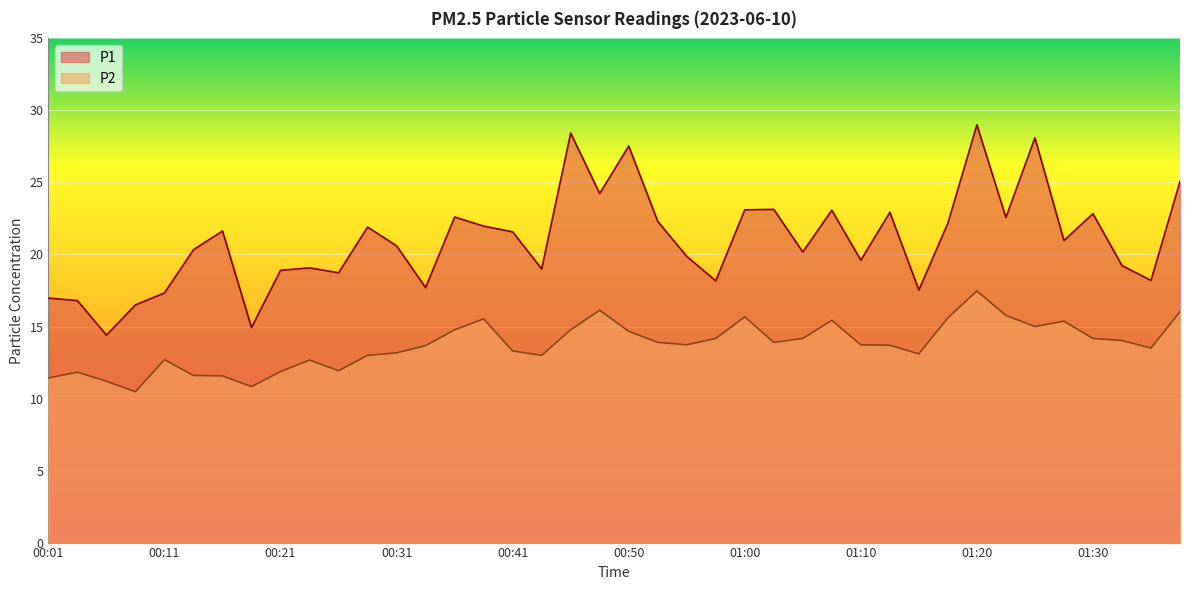

Reading left to right, list all the values displayed in this chart.

P1: 00:01=17.0	00:04=16.8	00:06=14.4	00:09=16.5	00:11=17.3	00:13=20.3	00:16=21.6	00:18=14.9	00:21=18.9	00:23=19.1	00:26=18.7	00:28=21.9	00:31=20.6	00:33=17.7	00:36=22.6	00:38=22.0	00:41=21.6	00:43=19.0	00:46=28.4	00:48=24.2	00:50=27.5	00:53=22.3	00:55=19.9	00:58=18.2	01:00=23.1	01:03=23.1	01:05=20.2	01:08=23.1	01:10=19.6	01:13=22.9	01:15=17.5	01:18=22.2	01:20=29.0	01:23=22.6	01:25=28.1	01:28=21.0	01:30=22.8	01:33=19.2	01:35=18.2	01:38=25.1
P2: 00:01=11.4	00:04=11.8	00:06=11.2	00:09=10.5	00:11=12.7	00:13=11.6	00:16=11.6	00:18=10.8	00:21=11.9	00:23=12.7	00:26=11.9	00:28=13.0	00:31=13.2	00:33=13.7	00:36=14.8	00:38=15.5	00:41=13.3	00:43=13.0	00:46=14.8	00:48=16.1	00:50=14.7	00:53=13.9	00:55=13.7	00:58=14.2	01:00=15.7	01:03=13.9	01:05=14.2	01:08=15.4	01:10=13.7	01:13=13.7	01:15=13.1	01:18=15.6	01:20=17.5	01:23=15.8	01:25=15.0	01:28=15.4	01:30=14.2	01:33=14.0	01:35=13.5	01:38=16.0